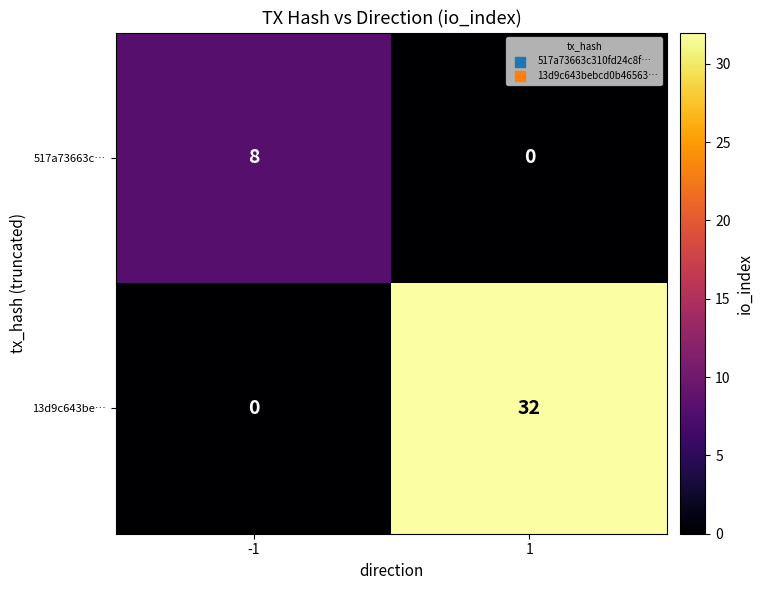

At 1, list the series in order from largest to smallest.

13d9c643be…, 517a73663c…